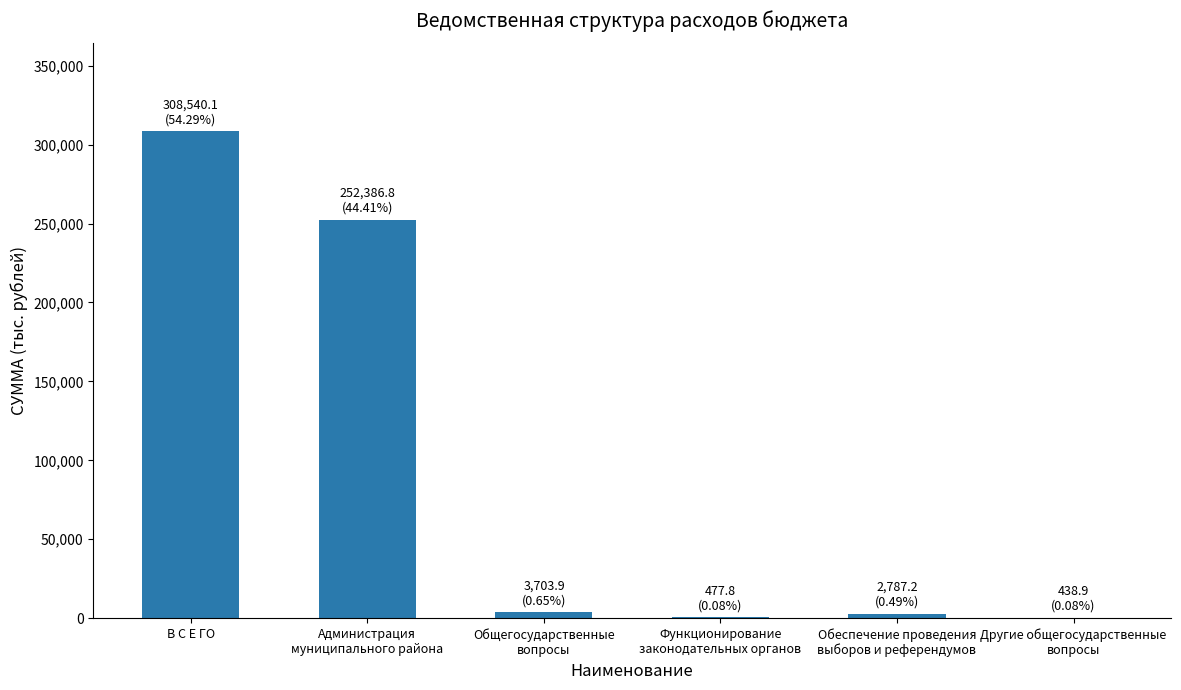

What is the greatest value displayed?

308540.1